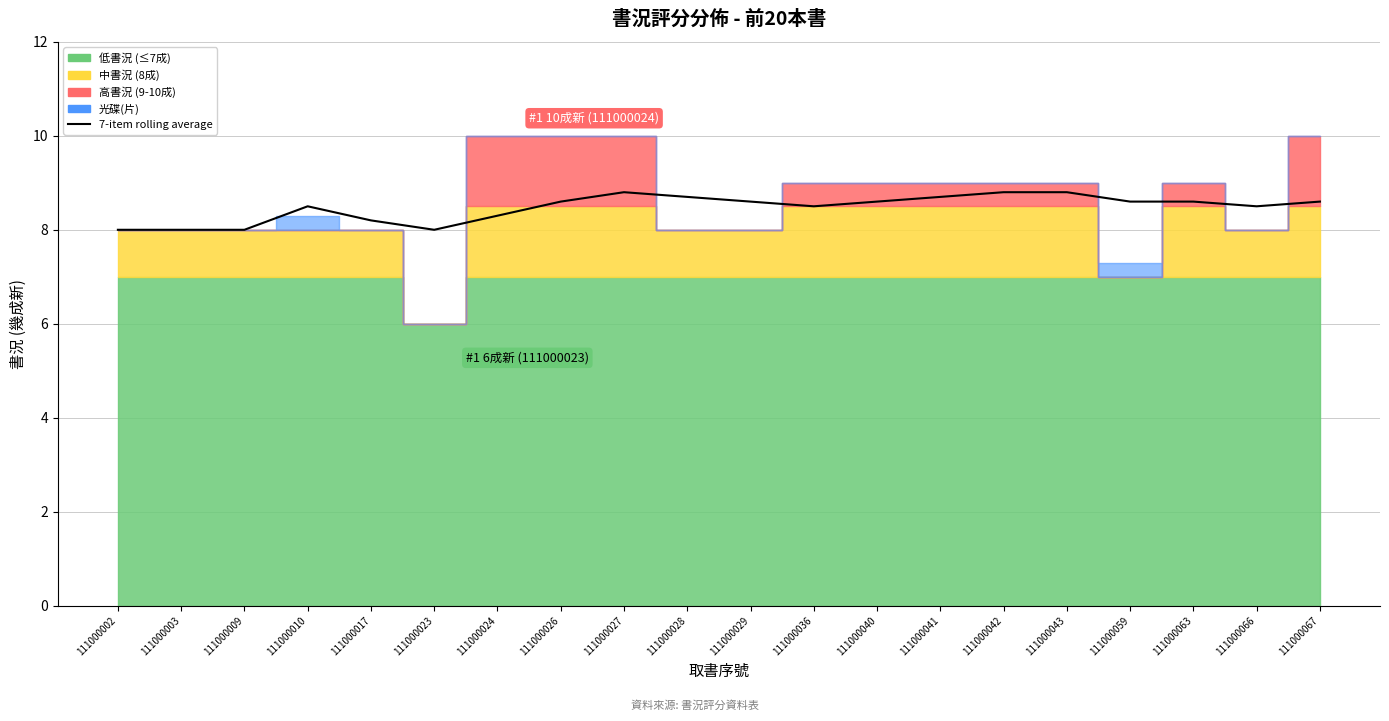

What is the change in value from 111000042 to 111000066?

-0.3